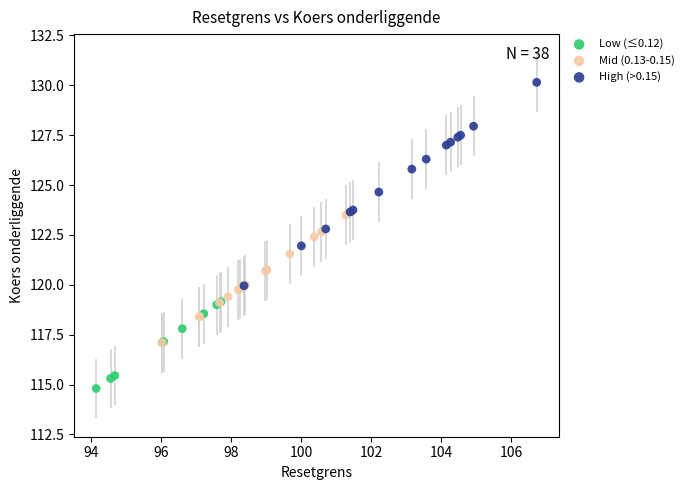

Which series has the widest spread of Y values?

High (>0.15)